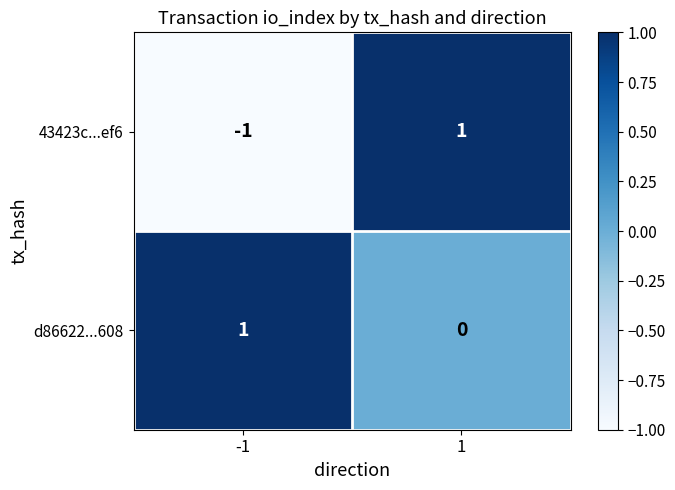

Rank the series by their average value, from highest to lowest.

d86622...608, 43423c...ef6